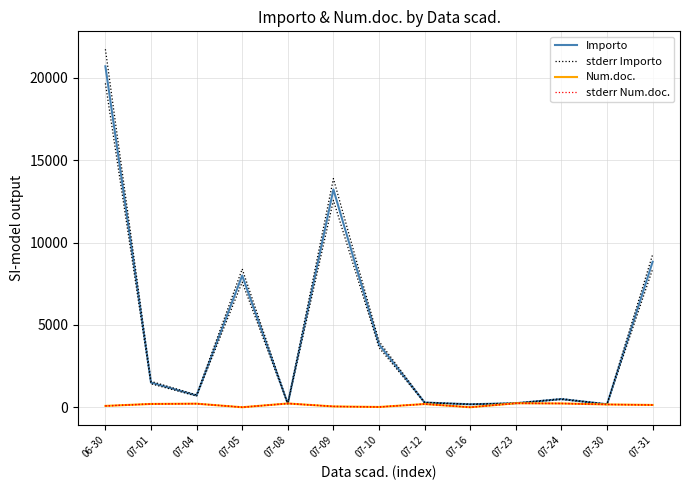

Where is Importo nearest to the value 10445?

07-31